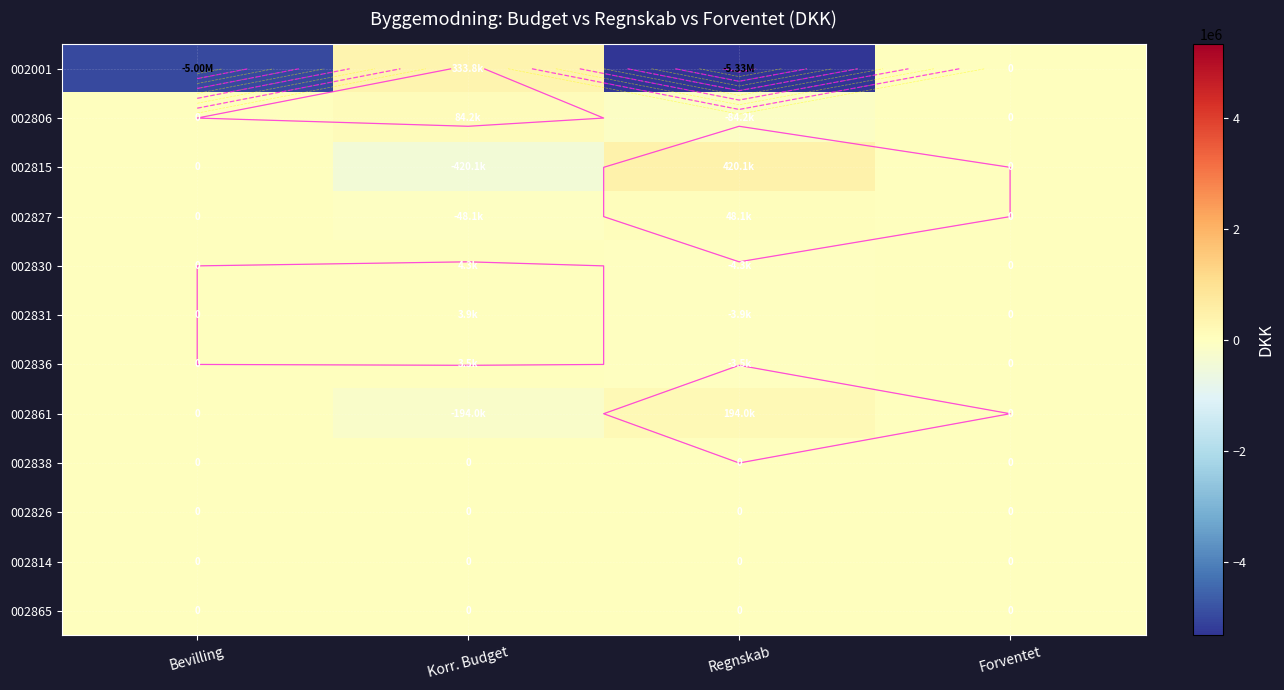

At Bevilling, list the series in order from largest to smallest.

002806, 002815, 002827, 002830, 002831, 002836, 002861, 002838, 002826, 002814, 002865, 002001